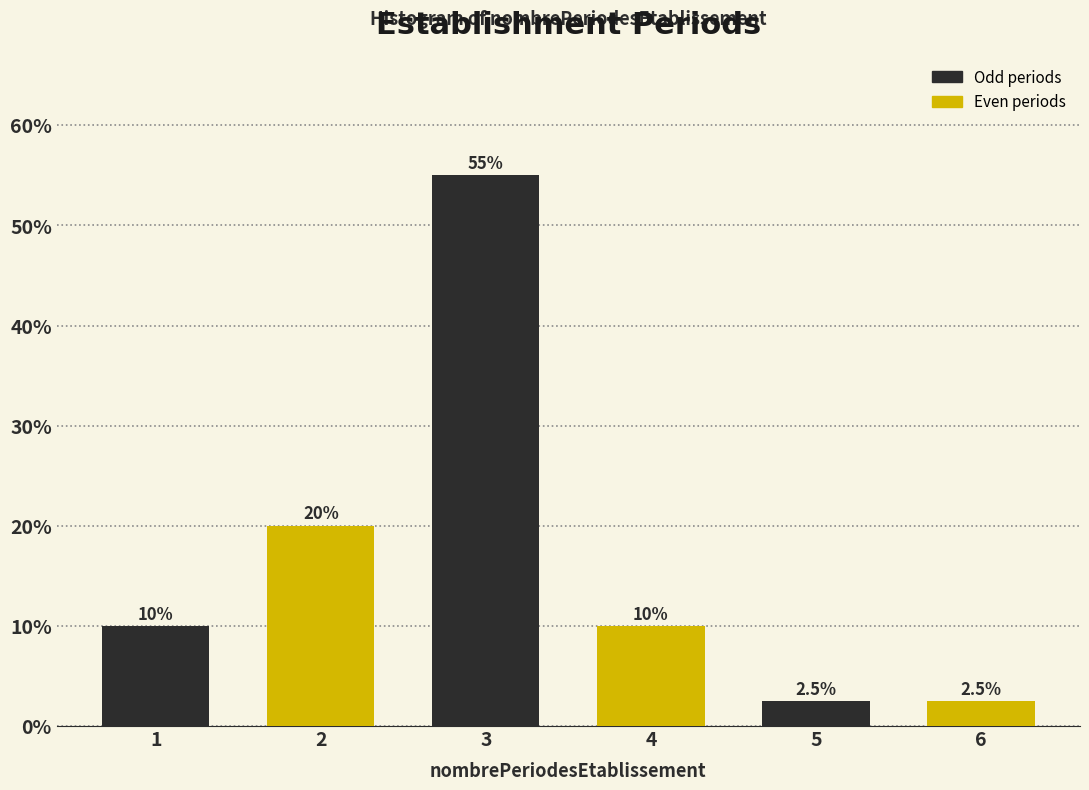

Reading left to right, extract all data points from this chart.

10.0	20.0	55.0	10.0	2.5	2.5